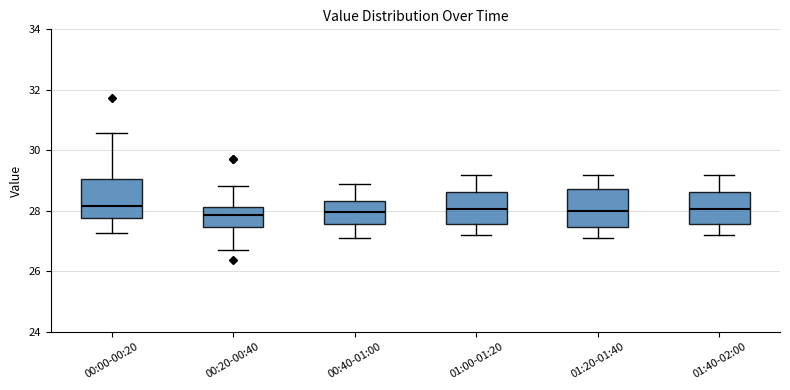

Where is the upper edge of the box for 01:40-02:00 on the y-axis? The values are not printed on the chart, so give them approximately, as read against the axis.

28.6